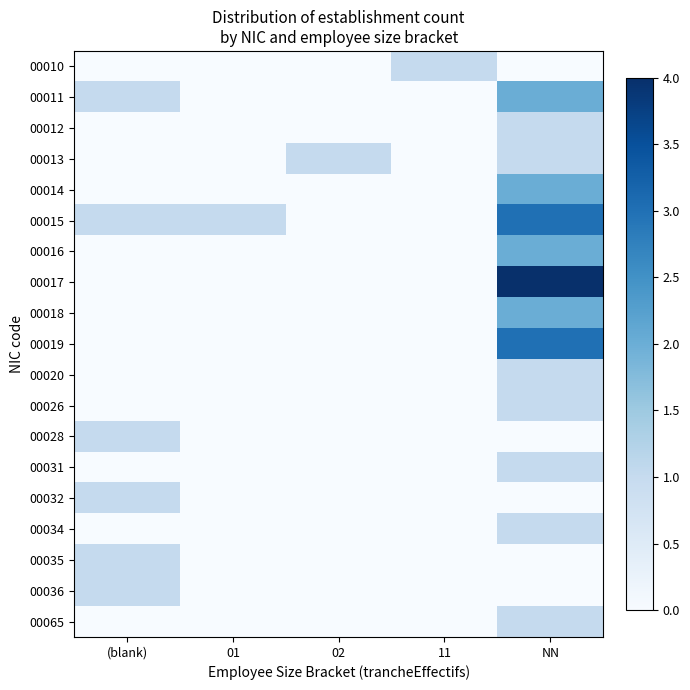

At 11, list the series in order from largest to smallest.

00010, 00011, 00012, 00013, 00014, 00015, 00016, 00017, 00018, 00019, 00020, 00026, 00028, 00031, 00032, 00034, 00035, 00036, 00065